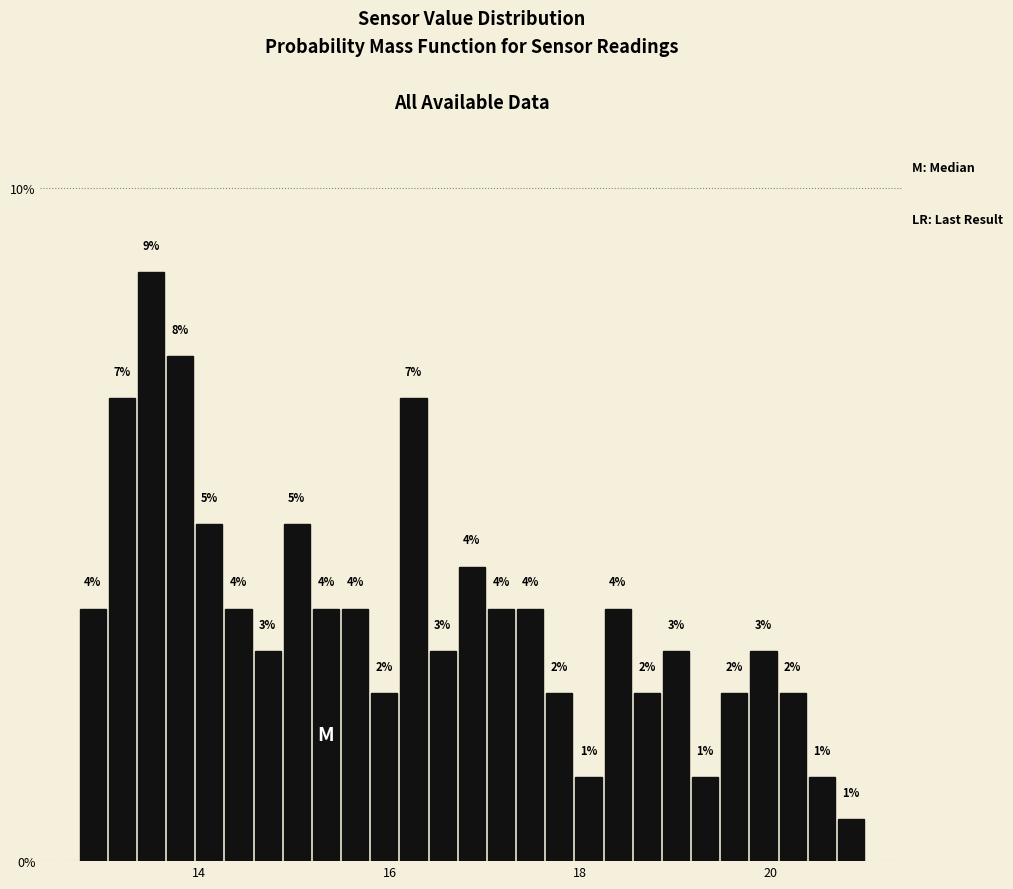

Around what value on the x-axis is the tallest bar? Give the approximate position of its centre, as read against the axis.

13.4